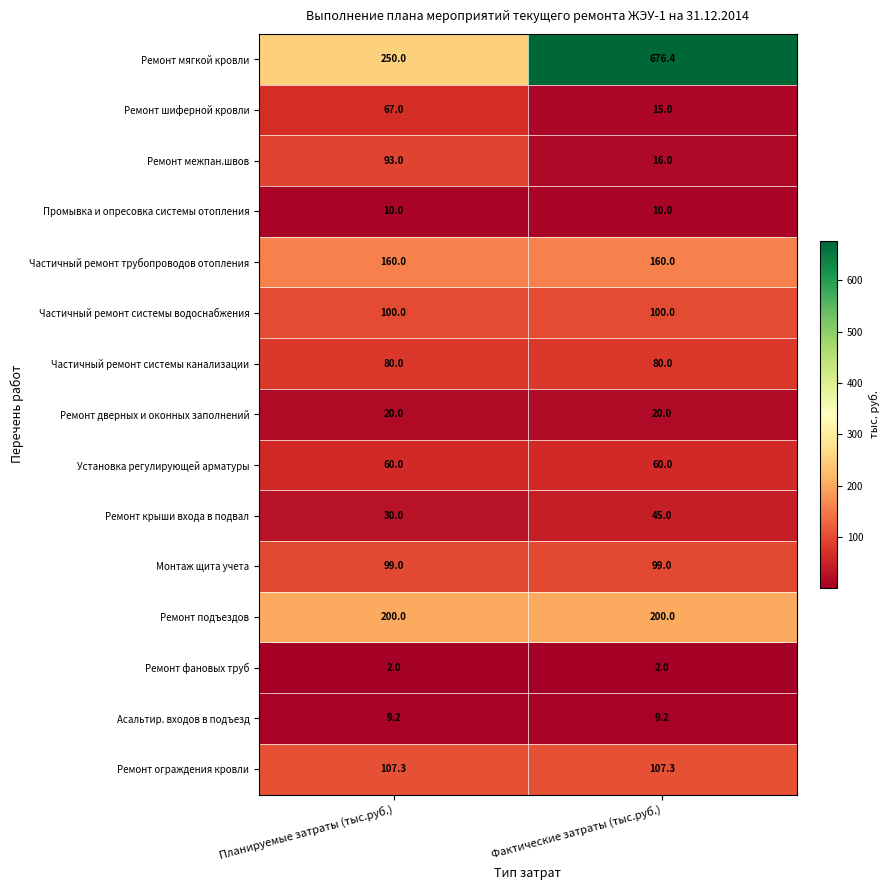

Read the Монтаж щита учета value at Планируемые затраты (тыс.руб.).

99.0